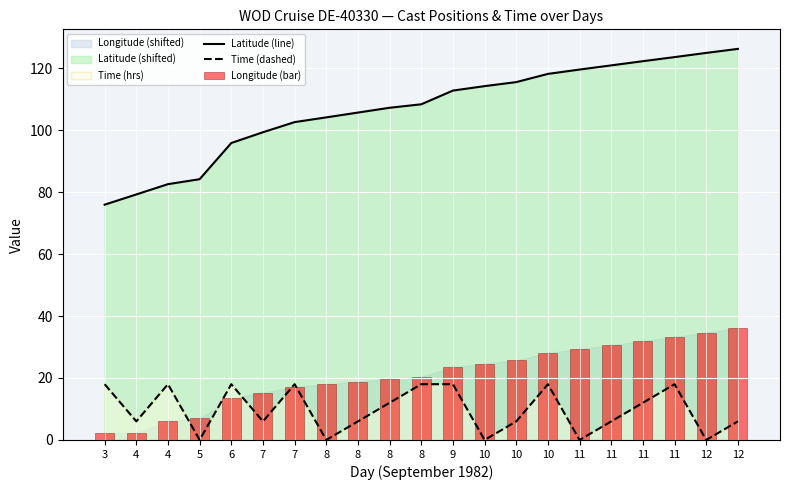

True or false: Time (dashed) has a value of 0.0 at 10.

True